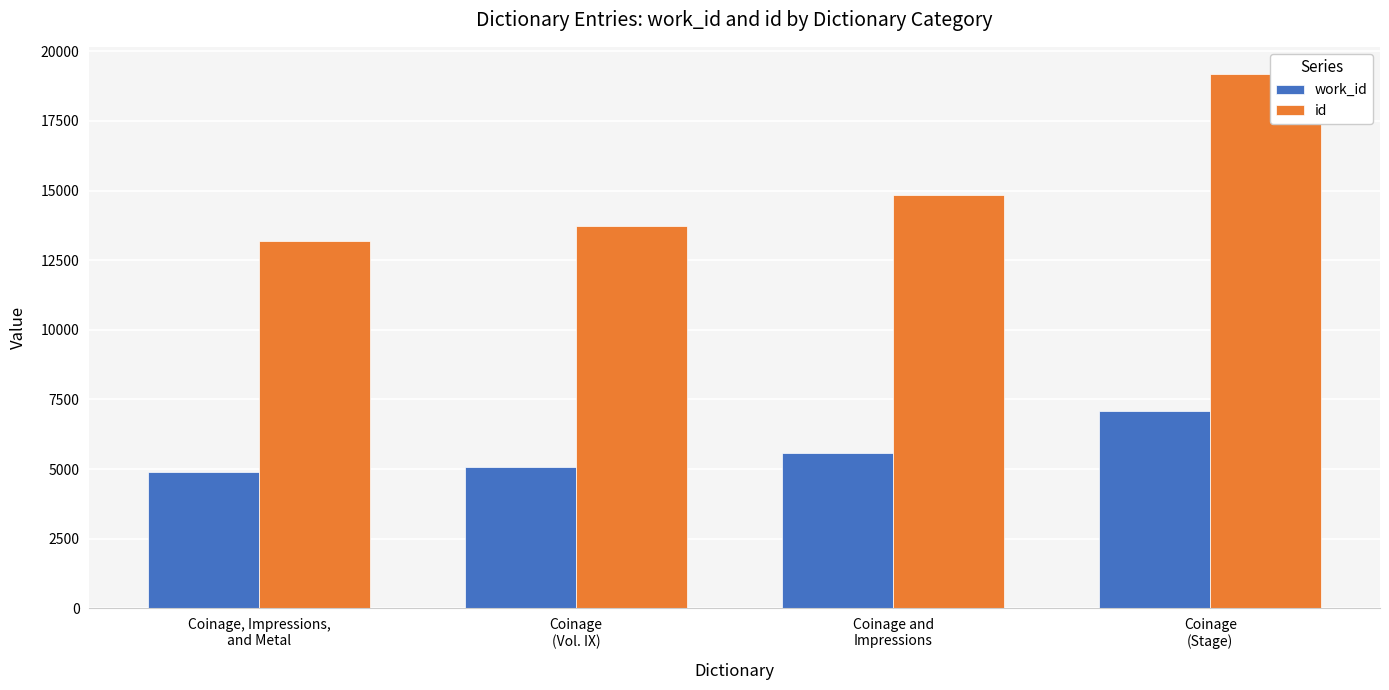

Reading right to left, list all the values displayed in this chart.

work_id: Coinage
(Stage)=7099	Coinage and
Impressions=5559	Coinage
(Vol. IX)=5088	Coinage, Impressions,
and Metal=4891
id: Coinage
(Stage)=19203	Coinage and
Impressions=14852	Coinage
(Vol. IX)=13740	Coinage, Impressions,
and Metal=13180